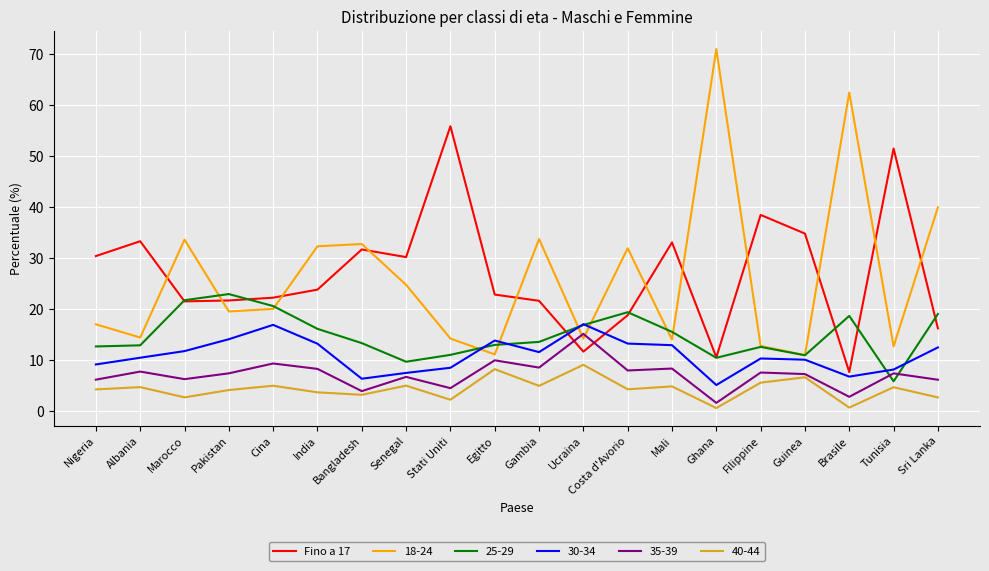

Which series changed the most between Mali and Tunisia?

Fino a 17